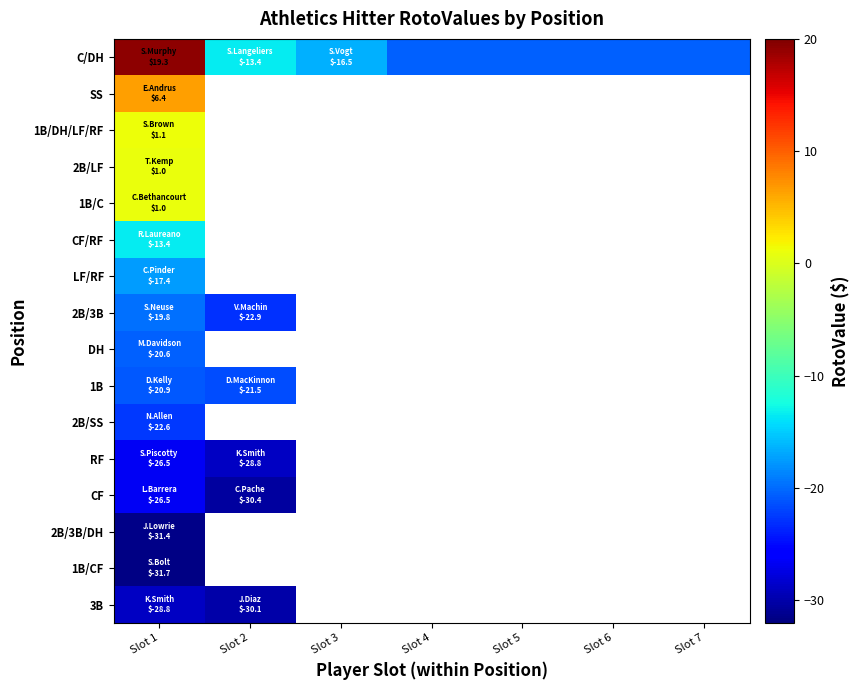

Is the value of DH at Slot 2 greater than the value of 2B/3B at Slot 6?

No